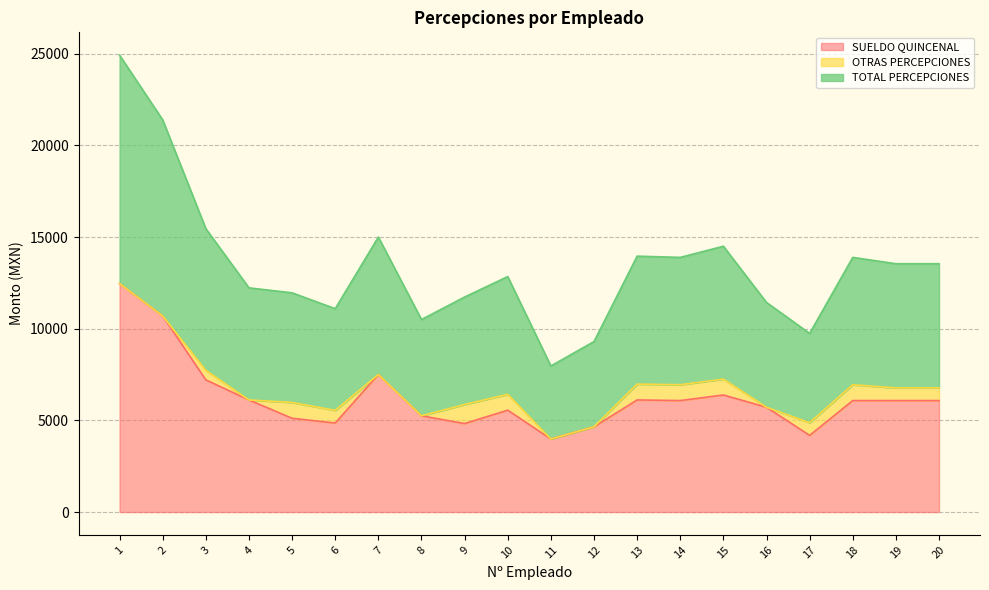

Does the chart display data point markers on the line(s)?

No